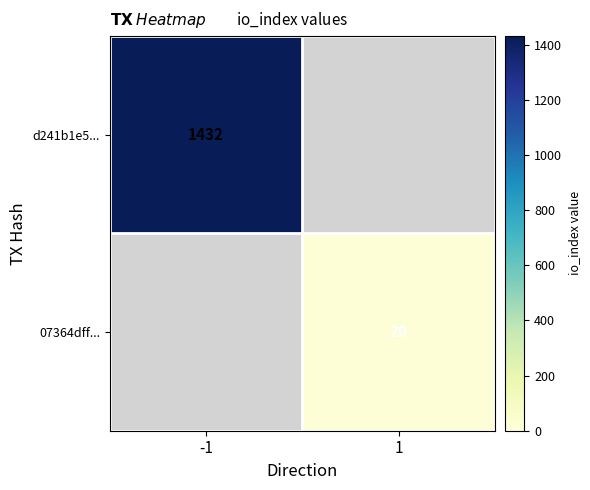

Which label corresponds to the smallest value in the chart?

1